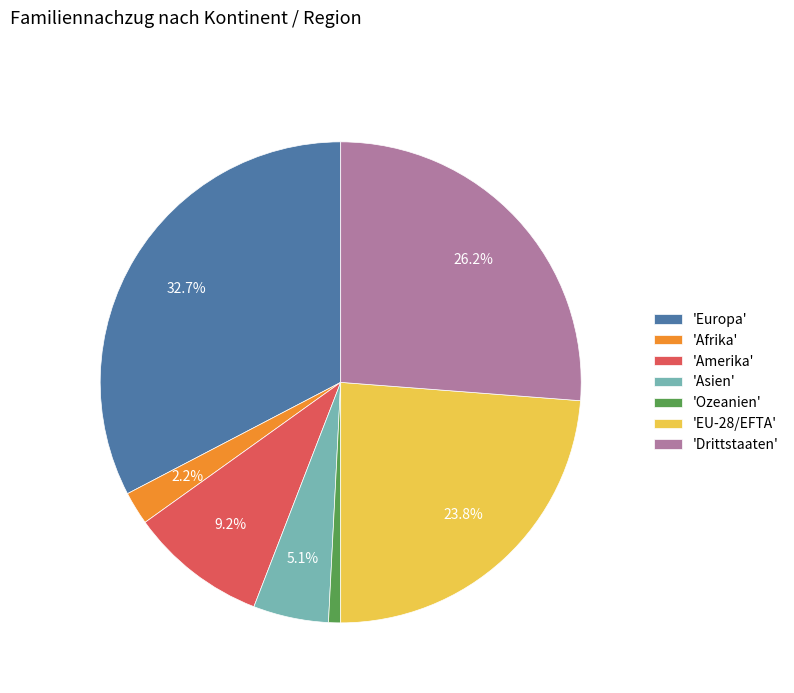

Rank the categories by value from lowest to highest.

'Ozeanien', 'Afrika', 'Asien', 'Amerika', 'EU-28/EFTA', 'Drittstaaten', 'Europa'